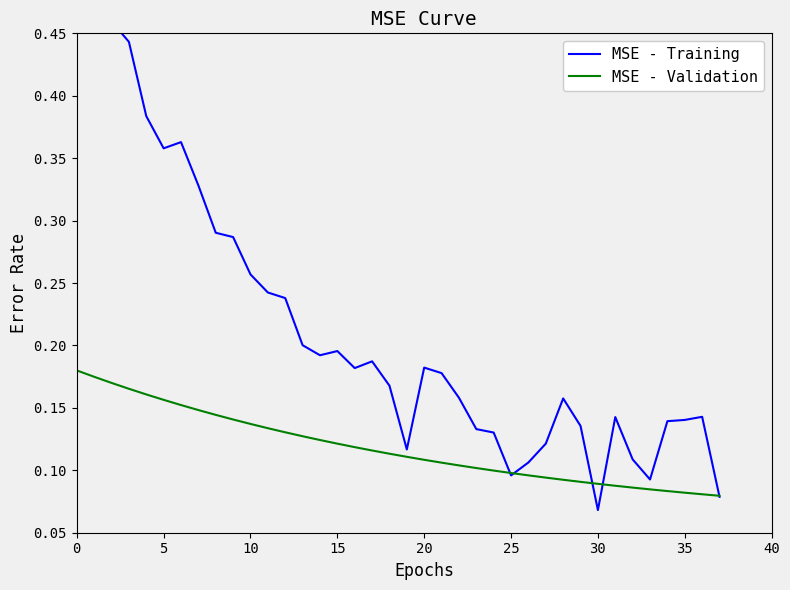

Which category has the lowest value across all series?

30